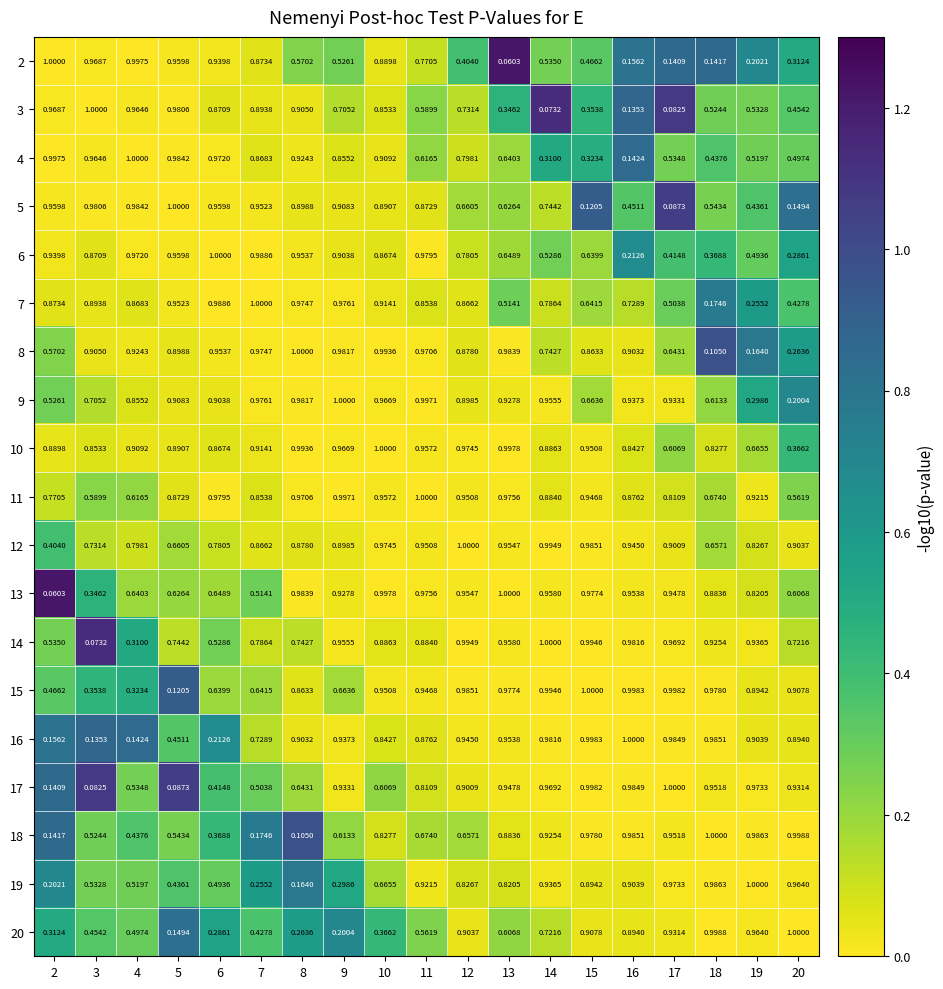

Is the value of 6 at 8 greater than the value of 20 at 10?

Yes